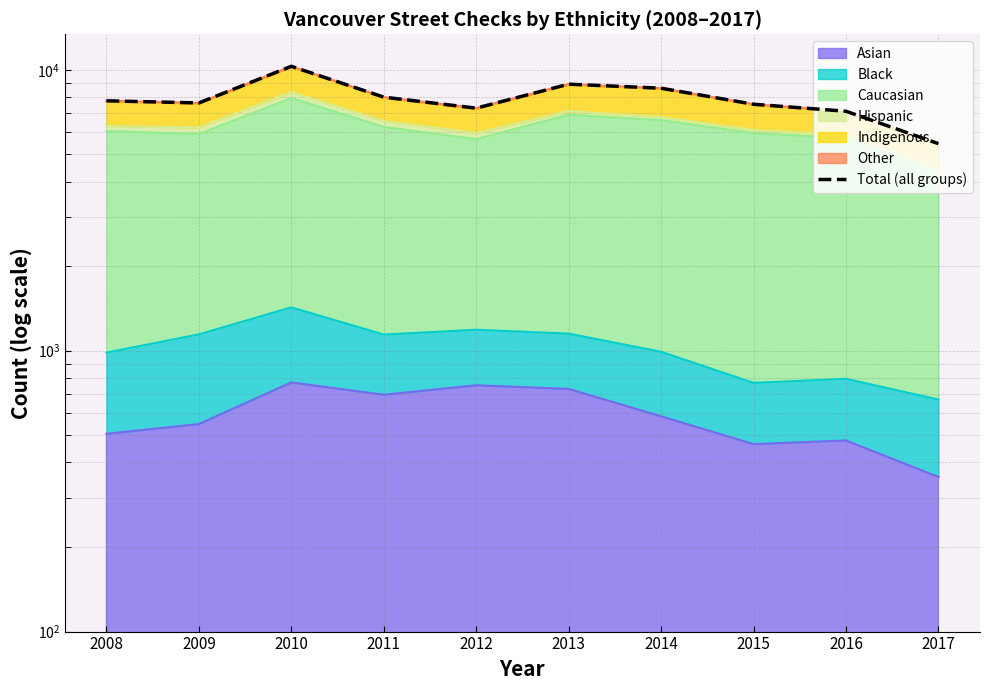

Which label corresponds to the largest value in the chart?

2010